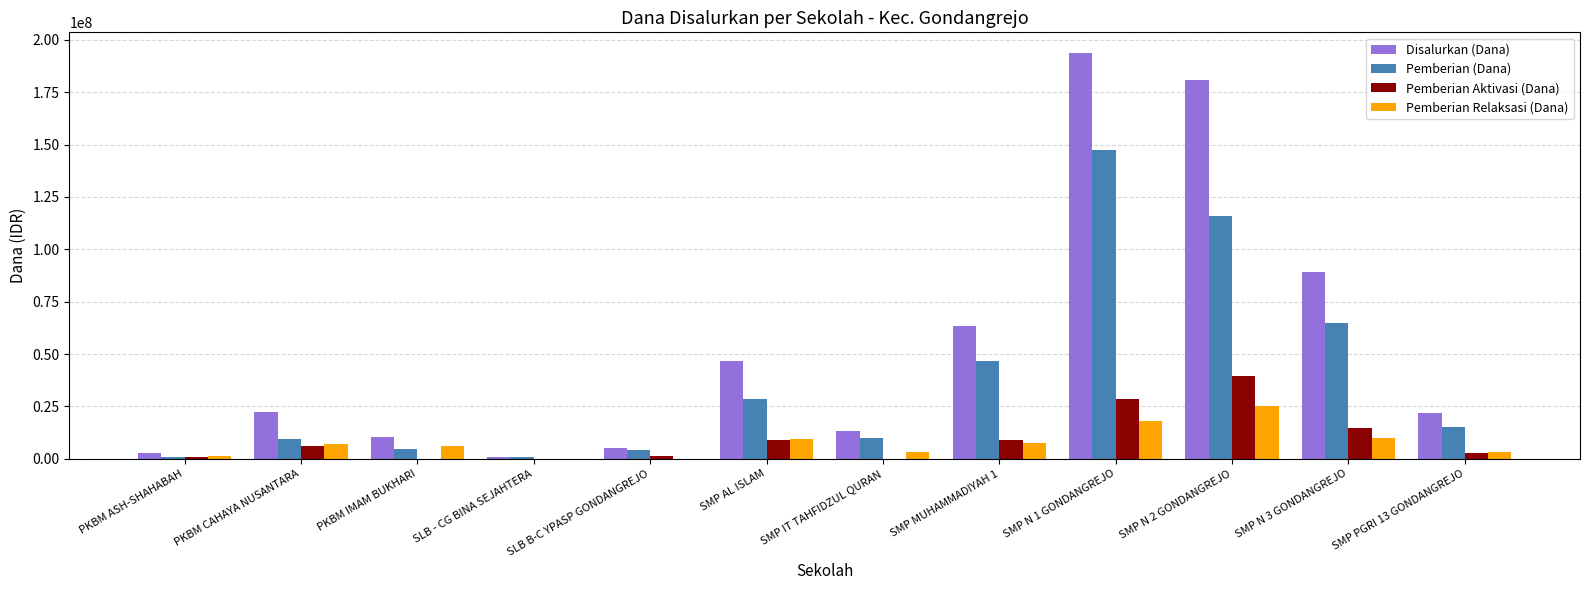

Read the Pemberian Relaksasi (Dana) value at SMP MUHAMMADIYAH 1.

7500000